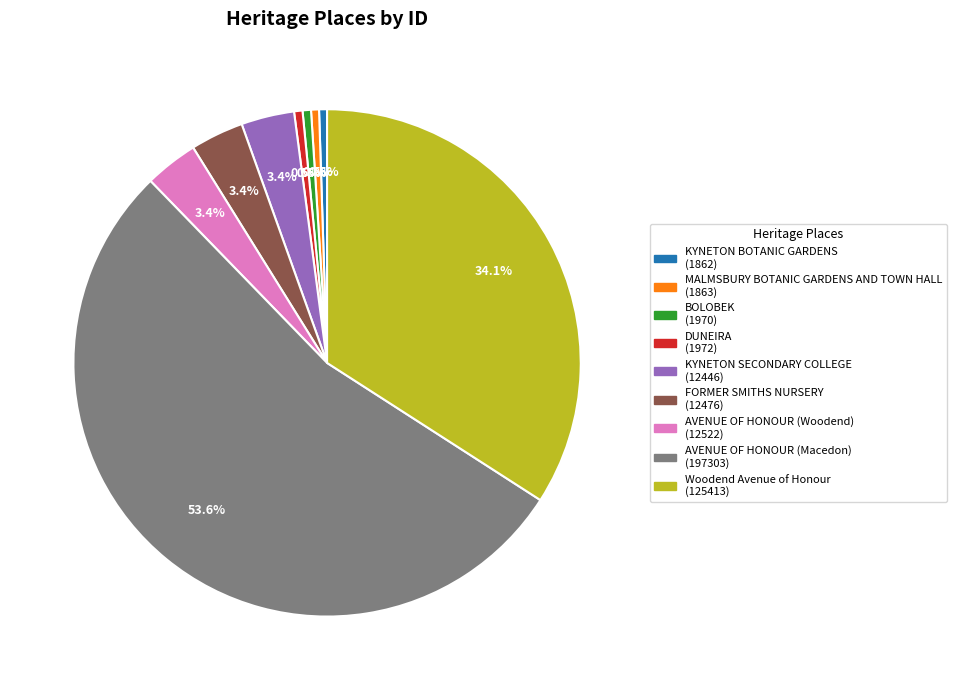

How many slices are in this pie chart?

9